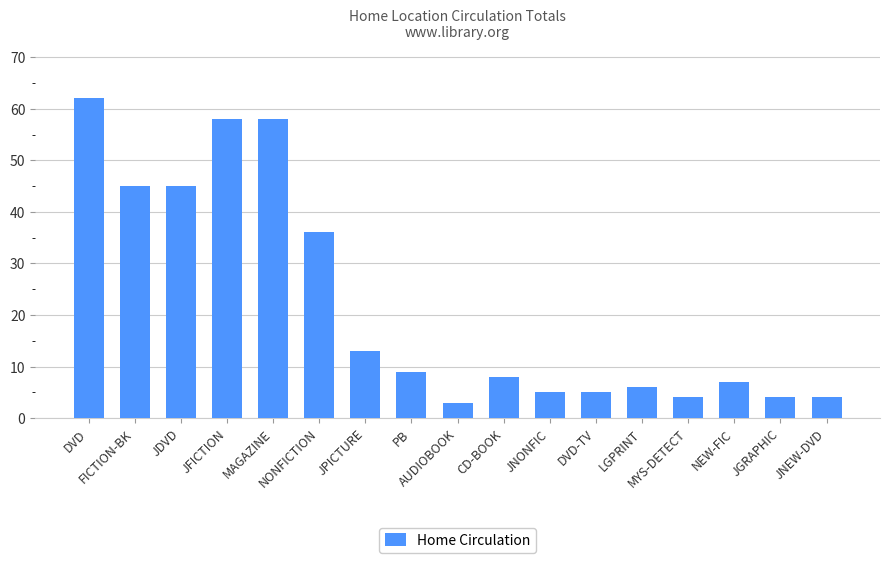

What is the label of the 12th bar from the left?

DVD-TV